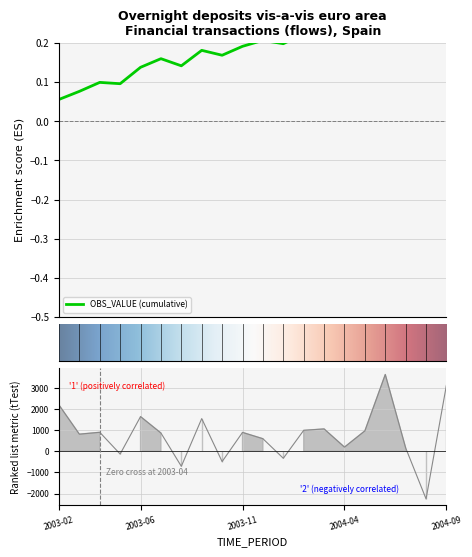

Count the number of values greater than 891.

10